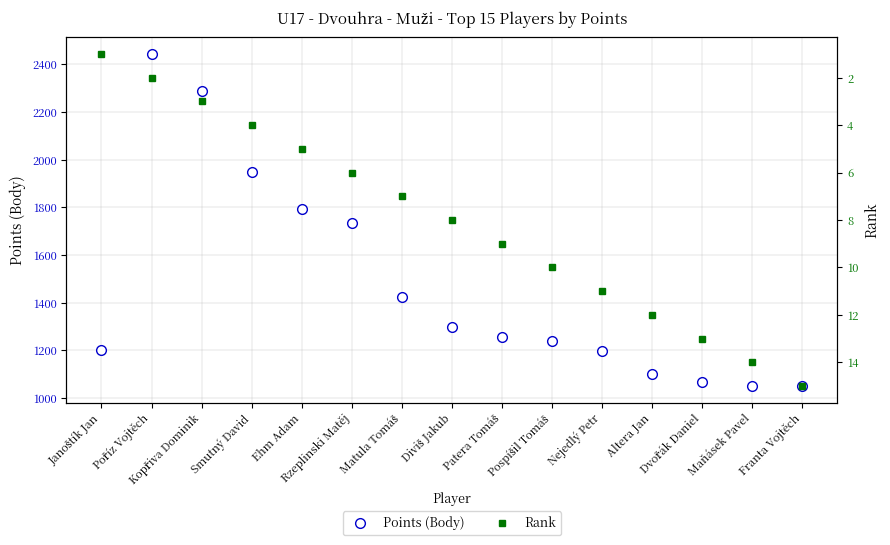

At which label does Points (Body) reach its minimum?

Franta Vojtěch